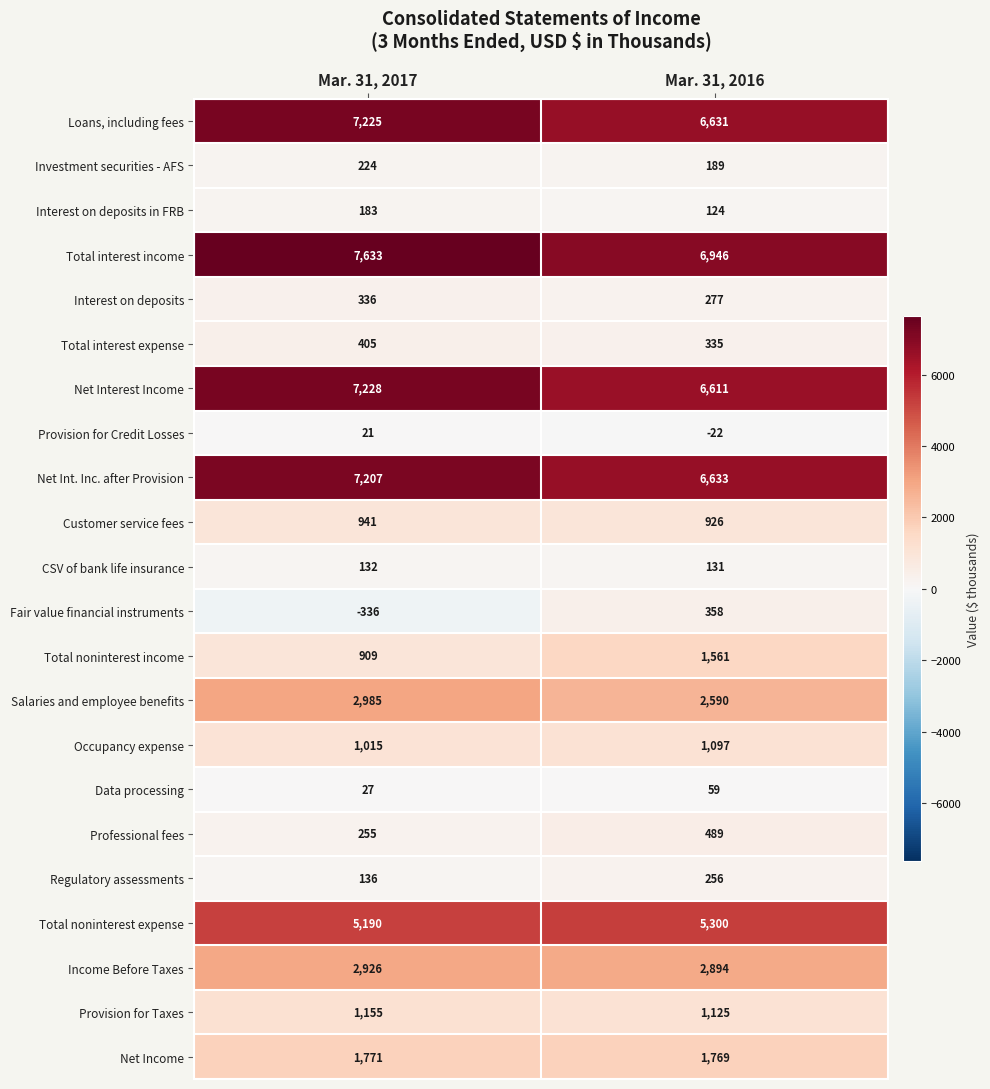

Which series has the widest spread of values?

Fair value financial instruments